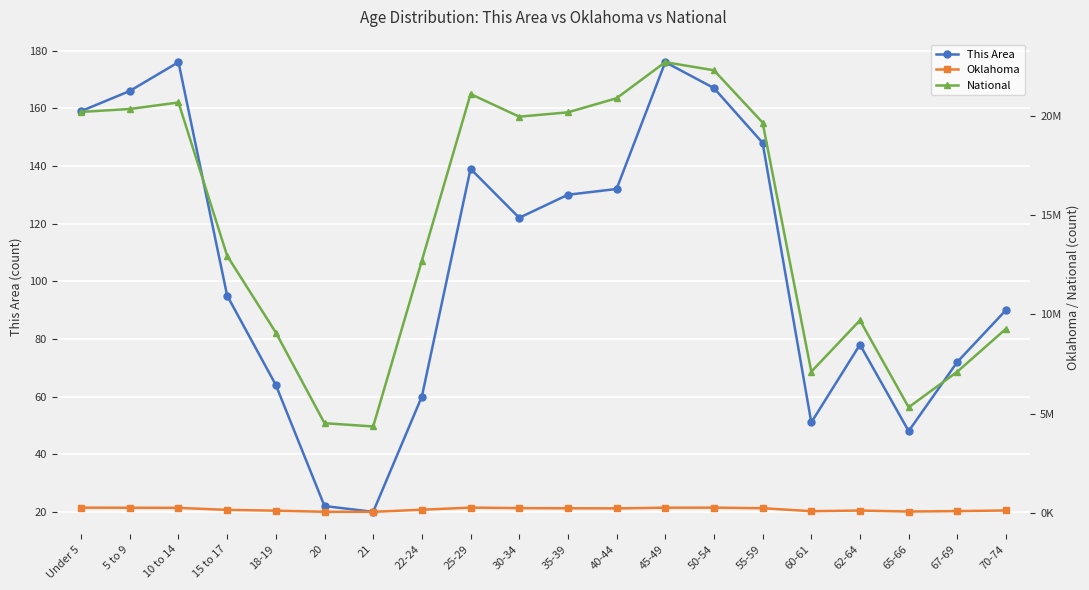

Count the number of categories in the chart.

20